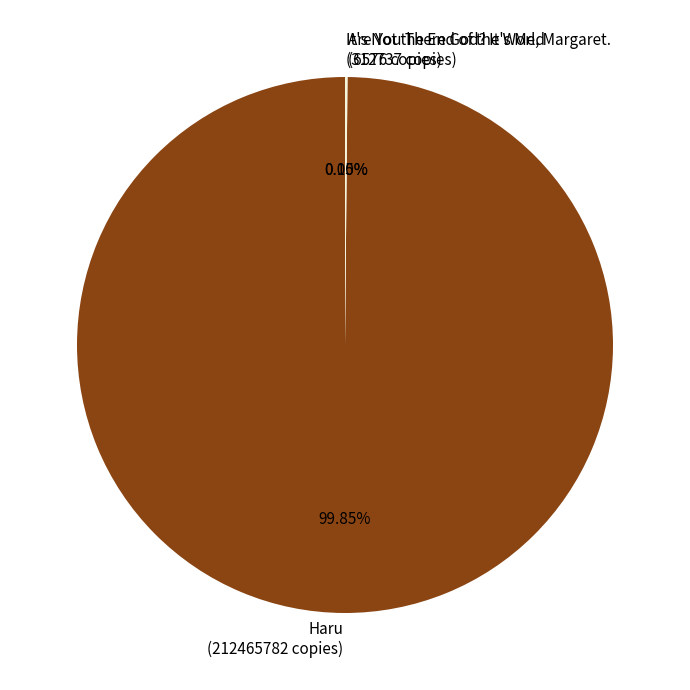

Which slice is the largest?

Haru